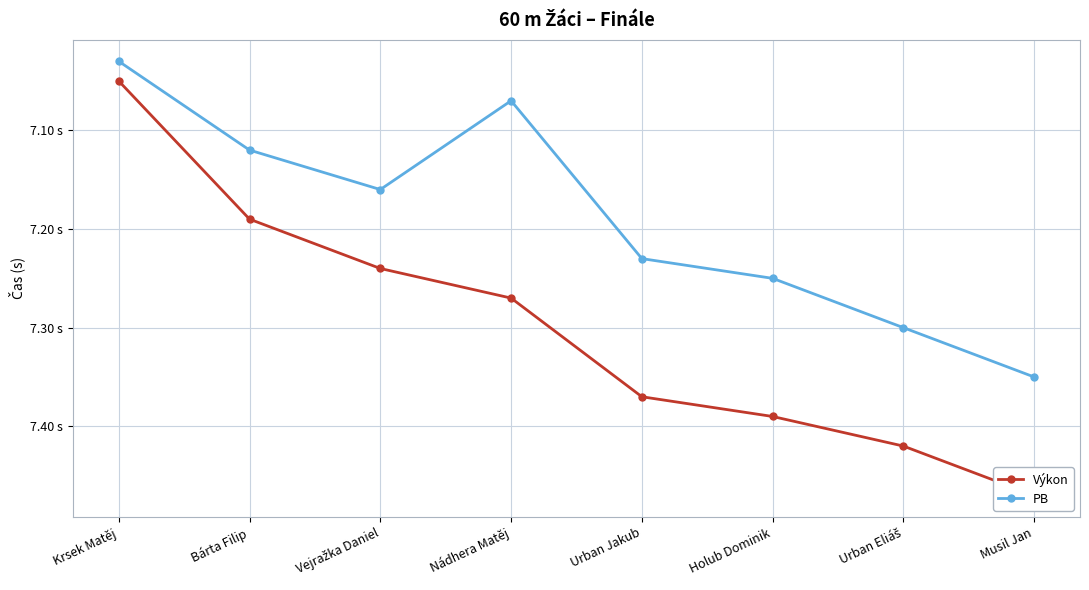

The value of PB at Holub Dominik is 7.2. True or false?

True